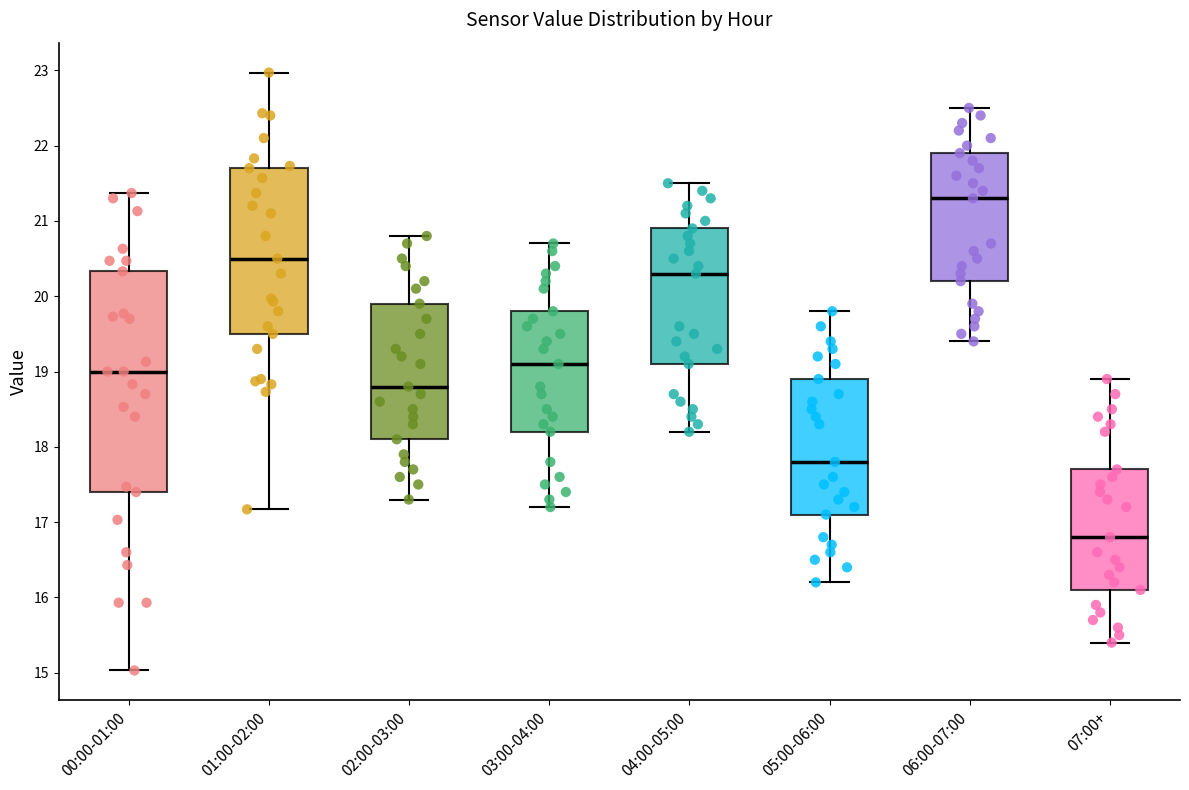

Comparing the boxes themselves (not the whiskers), which one is the tallest?

00:00-01:00